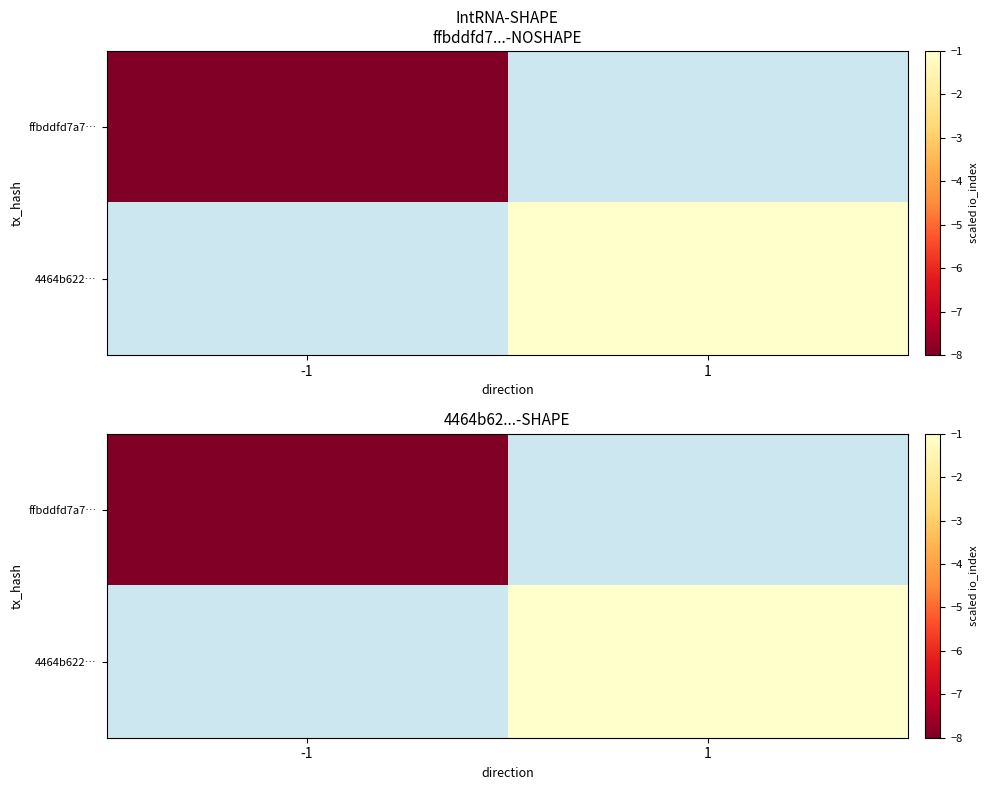

Rank the categories by ffbddfd7a7… value from lowest to highest.

-1, 1